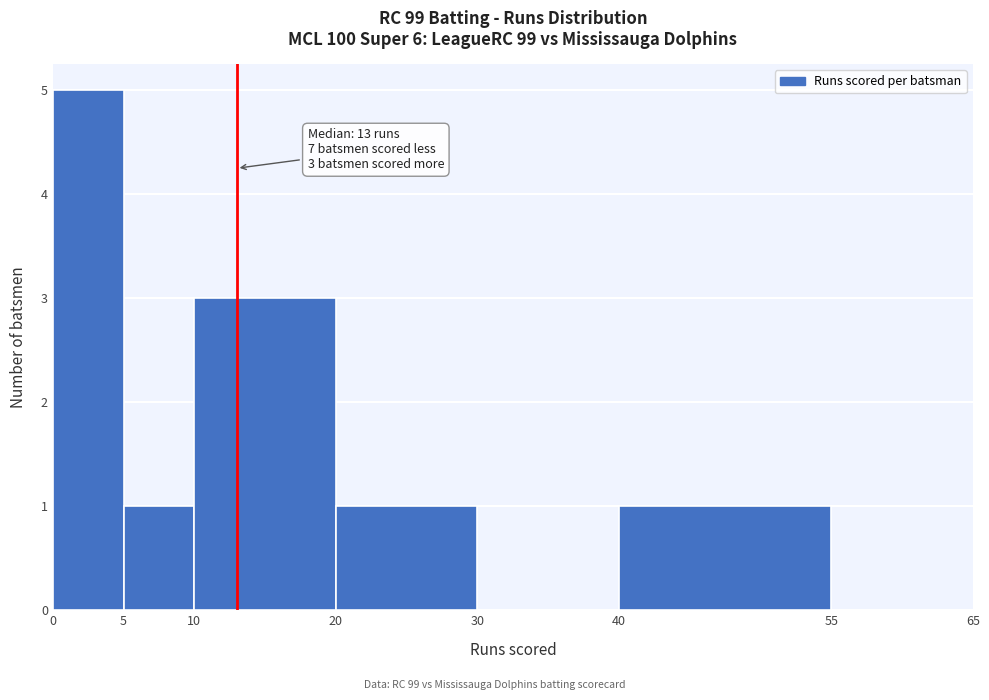

Over which range of the x-axis is the bar tallest?

0 to 5